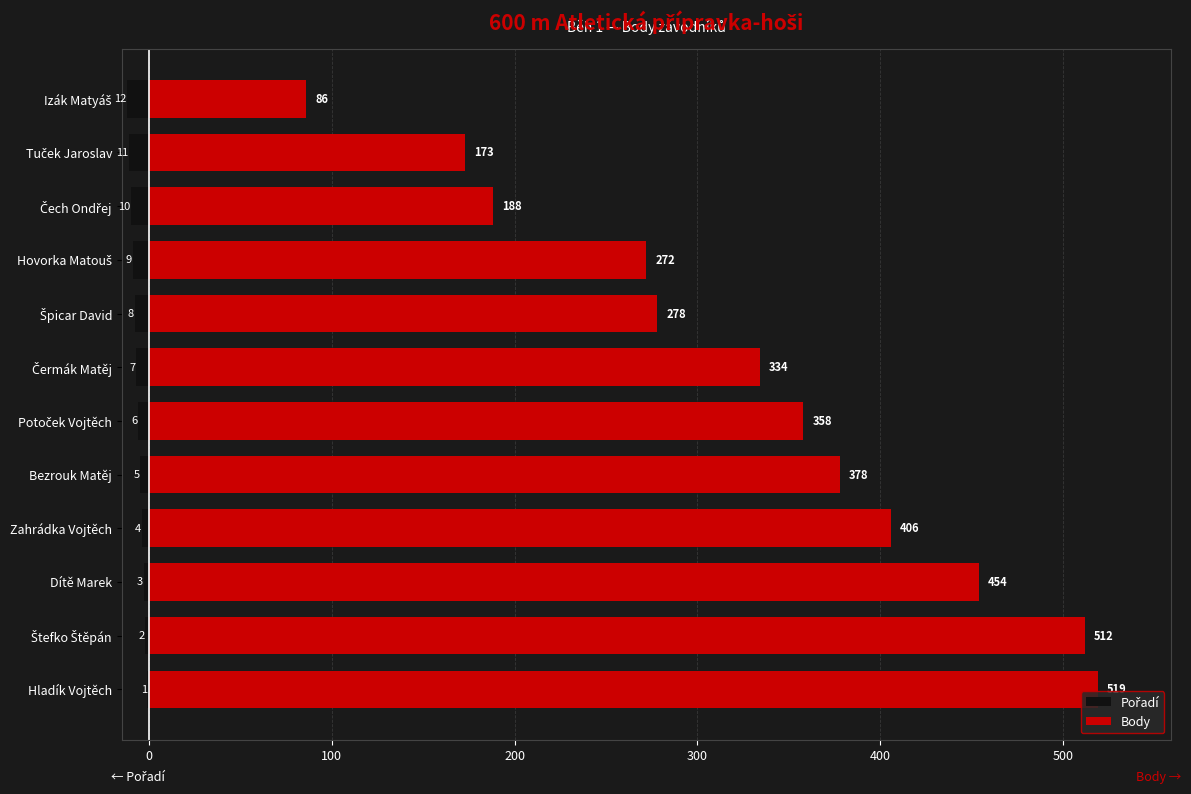

Reading left to right, extract all data points from this chart.

Pořadí: -1	-2	-3	-4	-5	-6	-7	-8	-9	-10	-11	-12
Body: 519	512	454	406	378	358	334	278	272	188	173	86